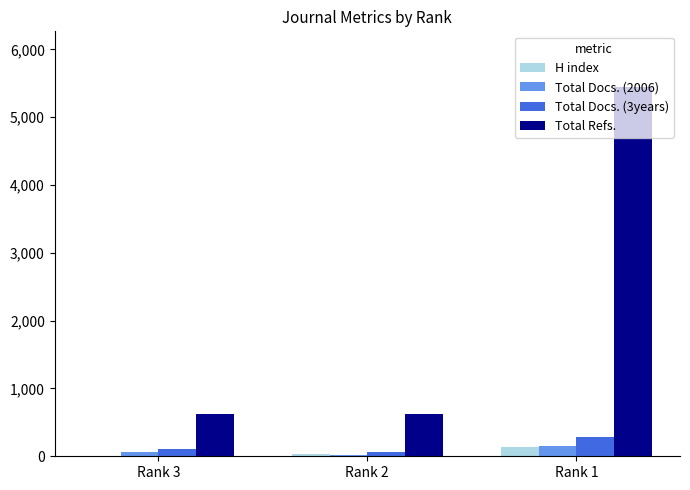

Which series has the largest total across all categories?

Total Refs.